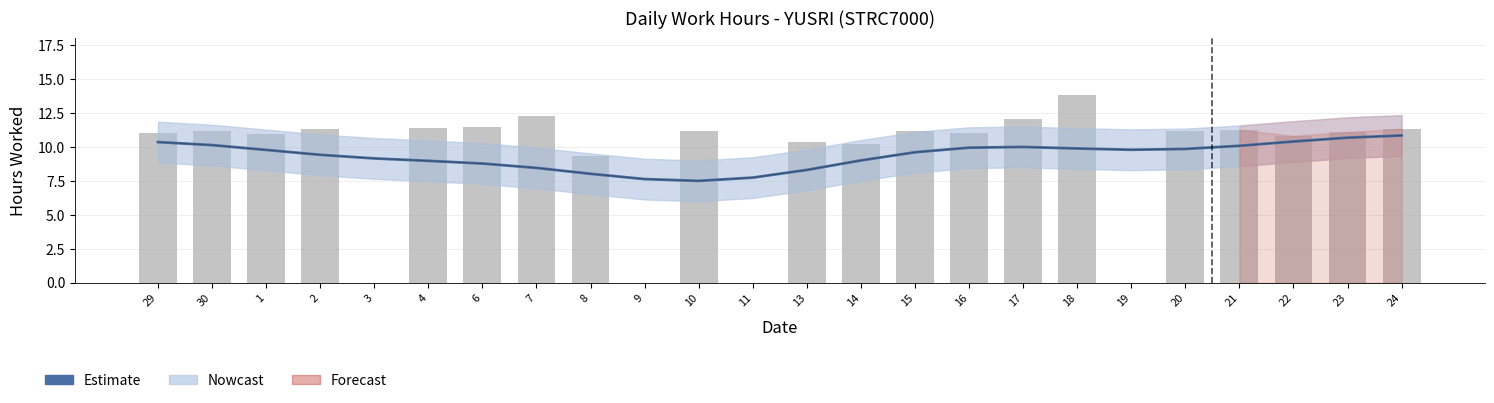

Which category has the lowest value in the Estimate series?

10